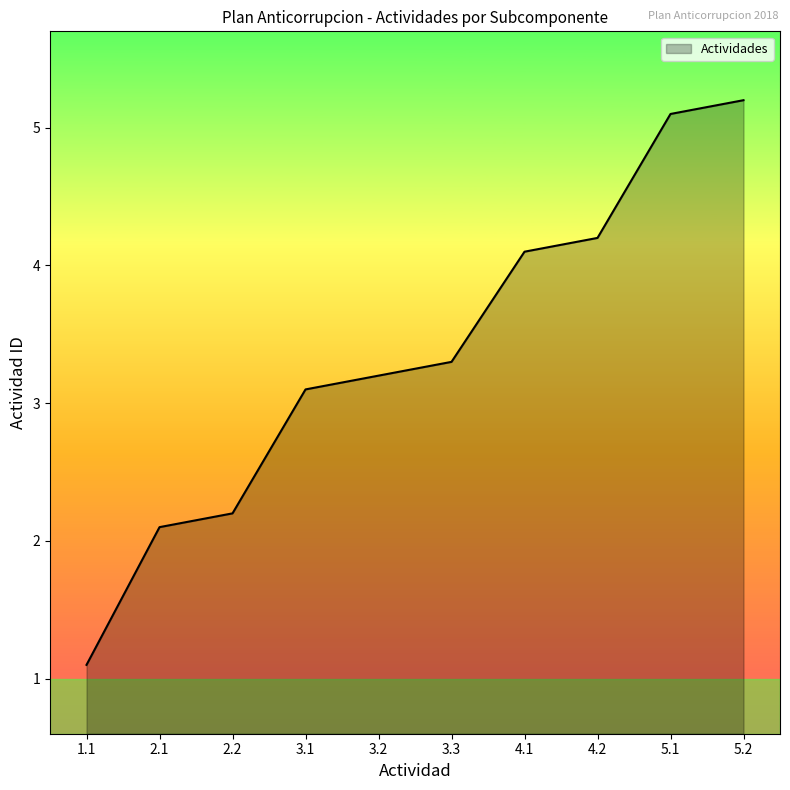

Rank the categories by value from highest to lowest.

5.2, 5.1, 4.2, 4.1, 3.3, 3.2, 3.1, 2.2, 2.1, 1.1